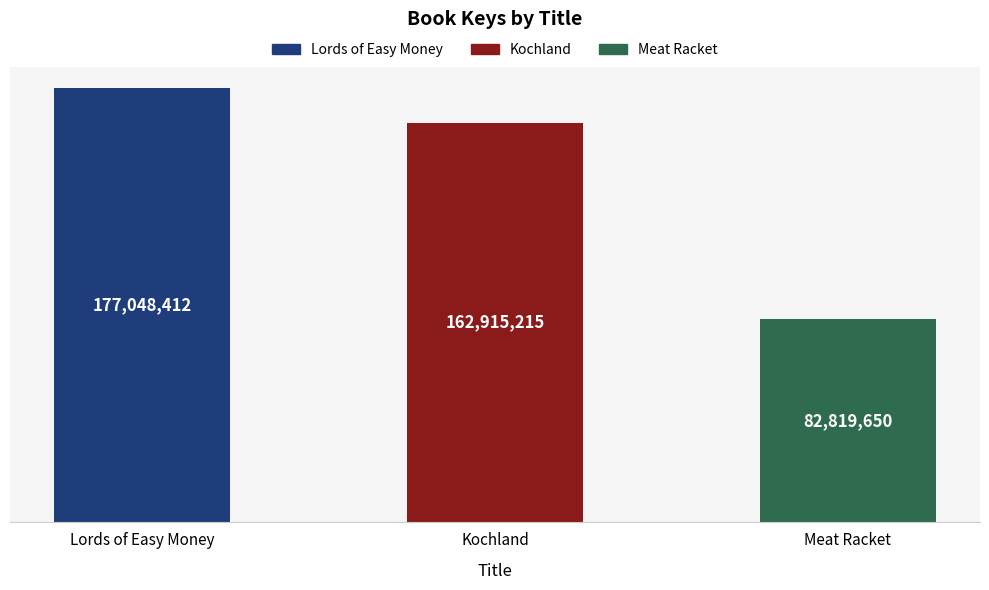

The value at Lords of Easy Money is 177048412. True or false?

True